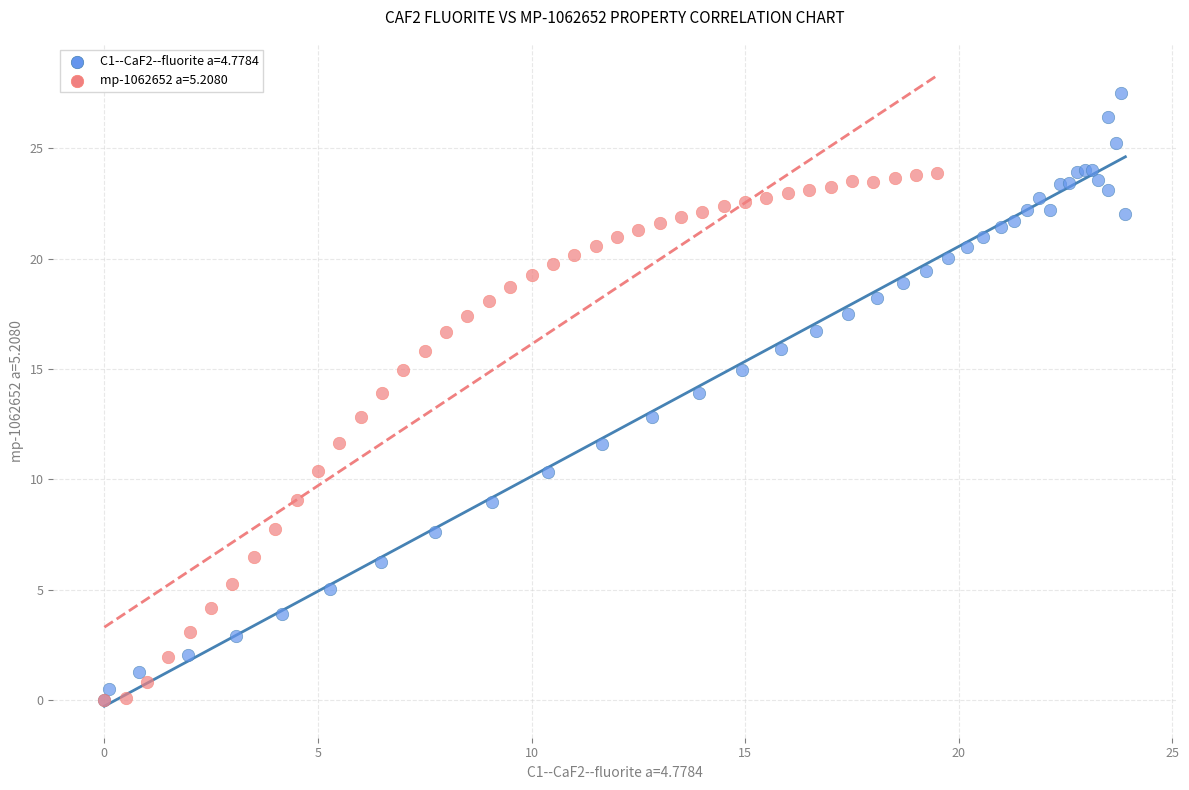

Which series has the widest spread of Y values?

C1--CaF2--fluorite a=4.7784